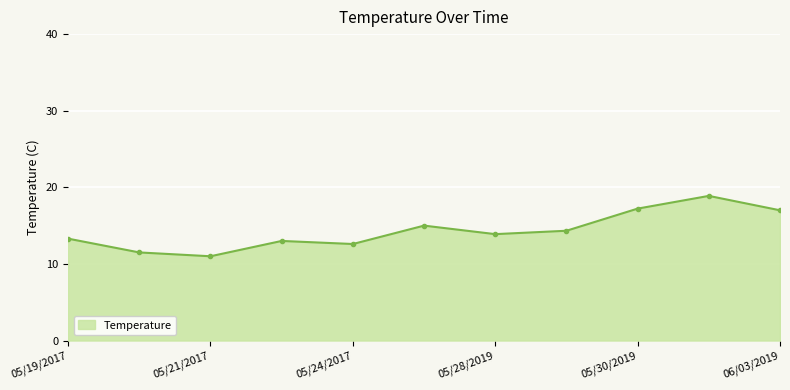

How many lines are shown in the chart?

1